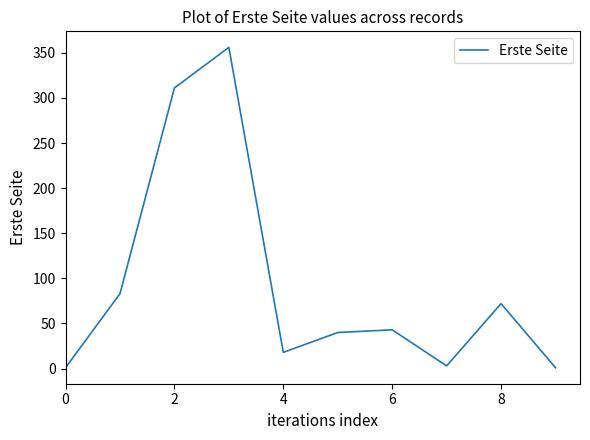

How many categories are shown in the chart?

10